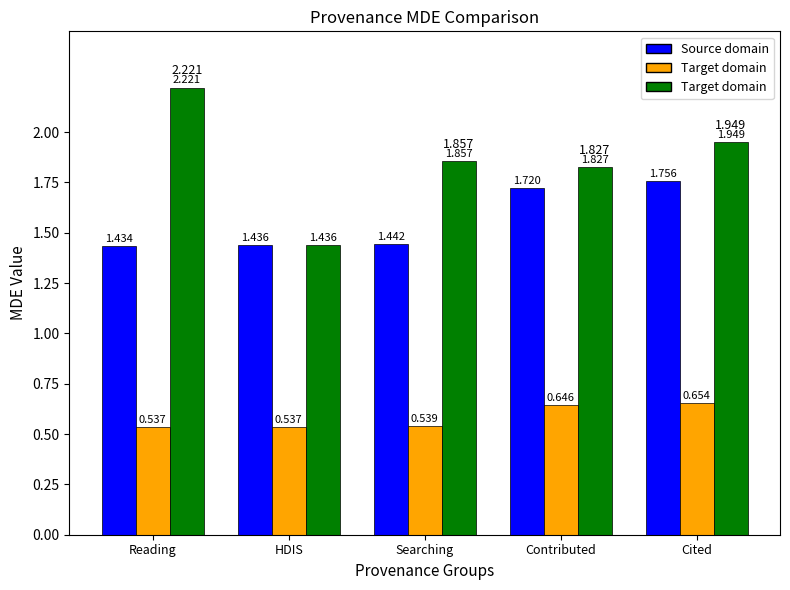

Between Cited and Contributed, which is larger?

Cited